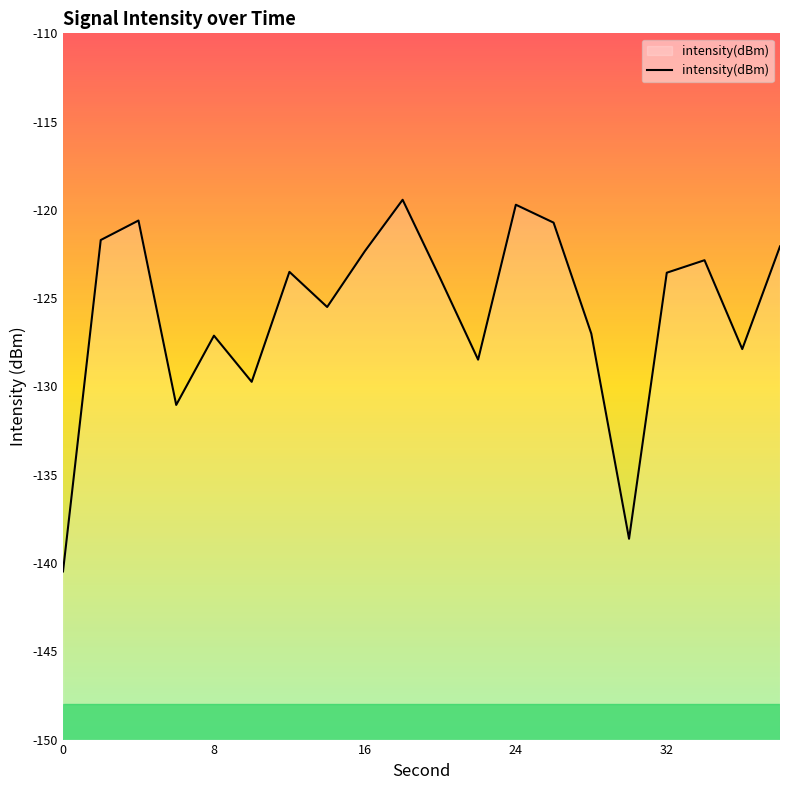

True or false: the data has more than 0 interior local peaks.

True